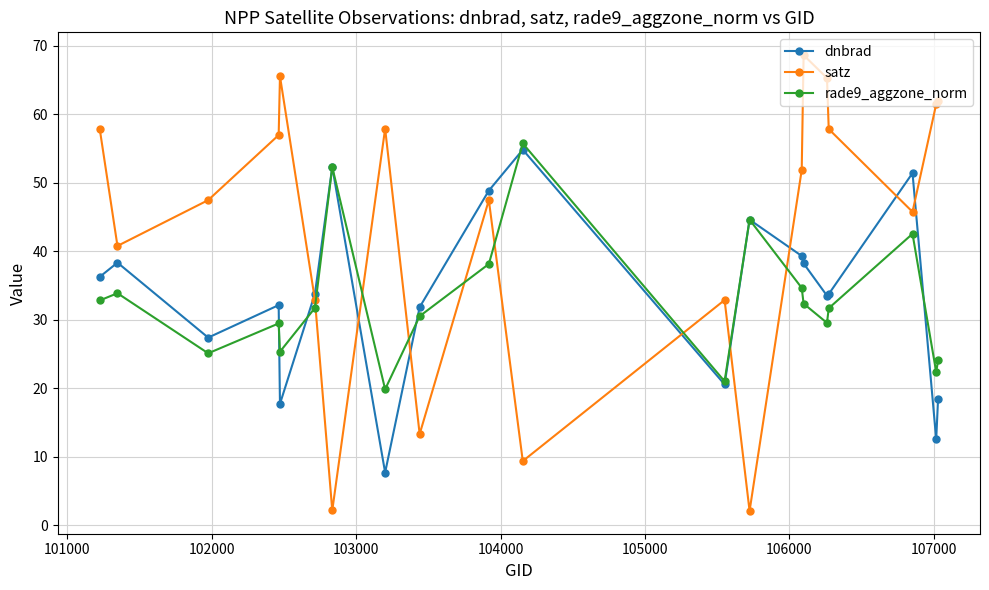

What are all the series names shown in the legend?

dnbrad, satz, rade9_aggzone_norm